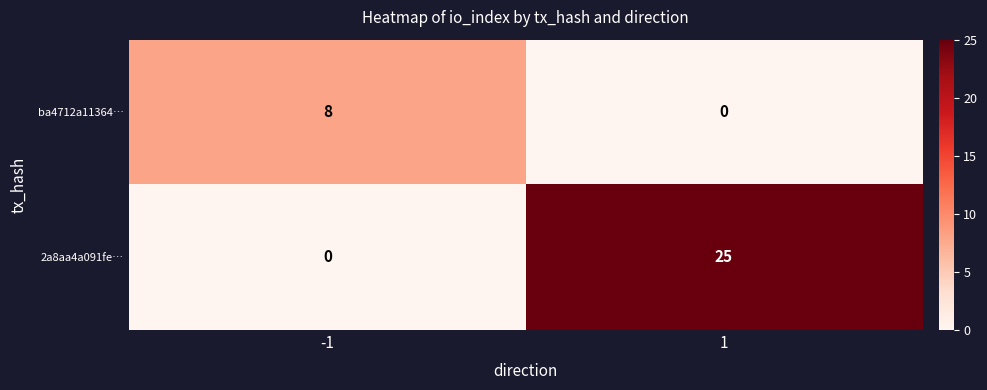

What is the total value across all series at 1?

25